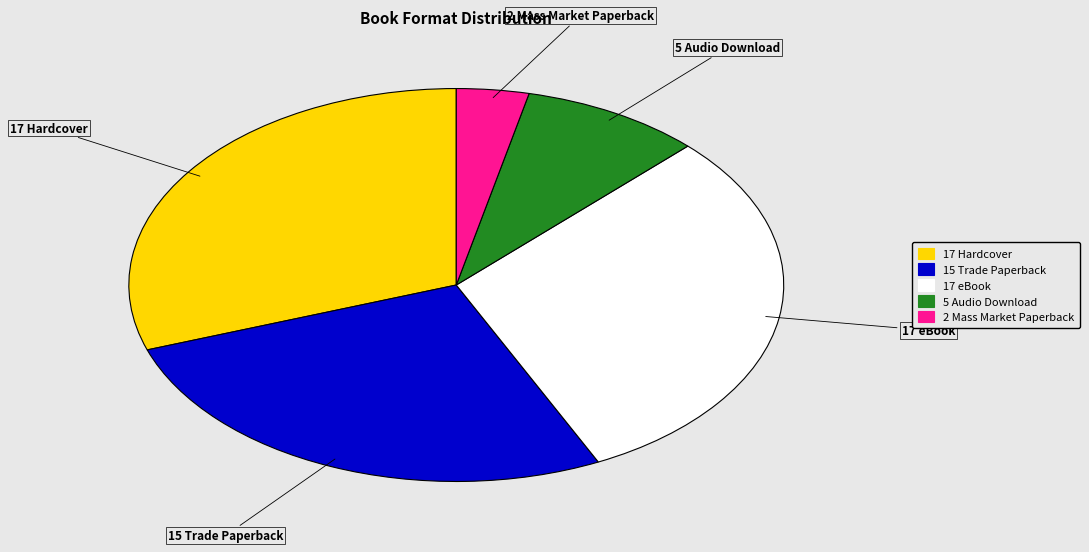

Does any single category account for the majority?

No